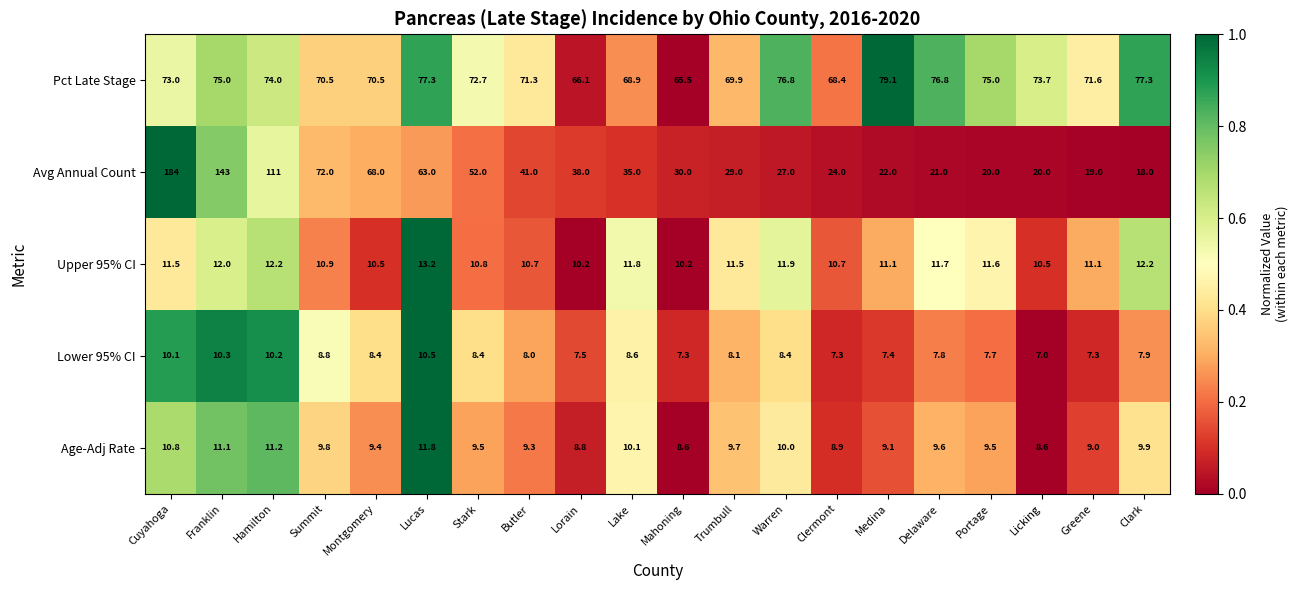

Rank the series at Butler from lowest to highest value.

Lower 95% CI, Age-Adj Rate, Upper 95% CI, Avg Annual Count, Pct Late Stage